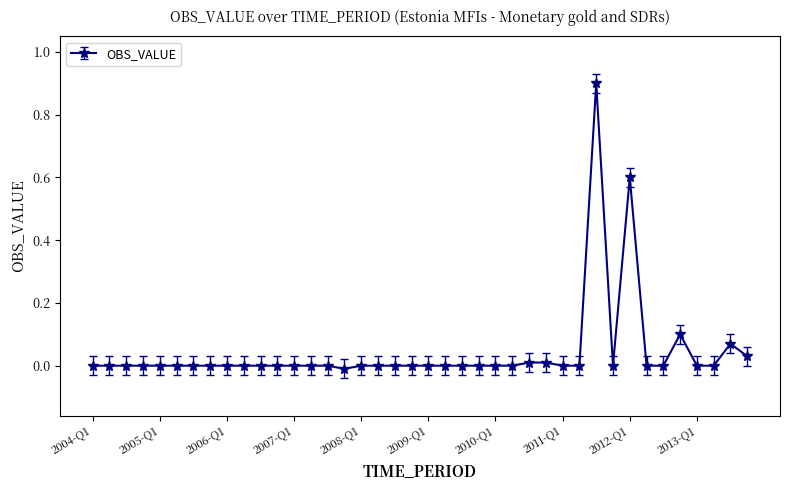

What is the maximum value shown in the chart?

0.9